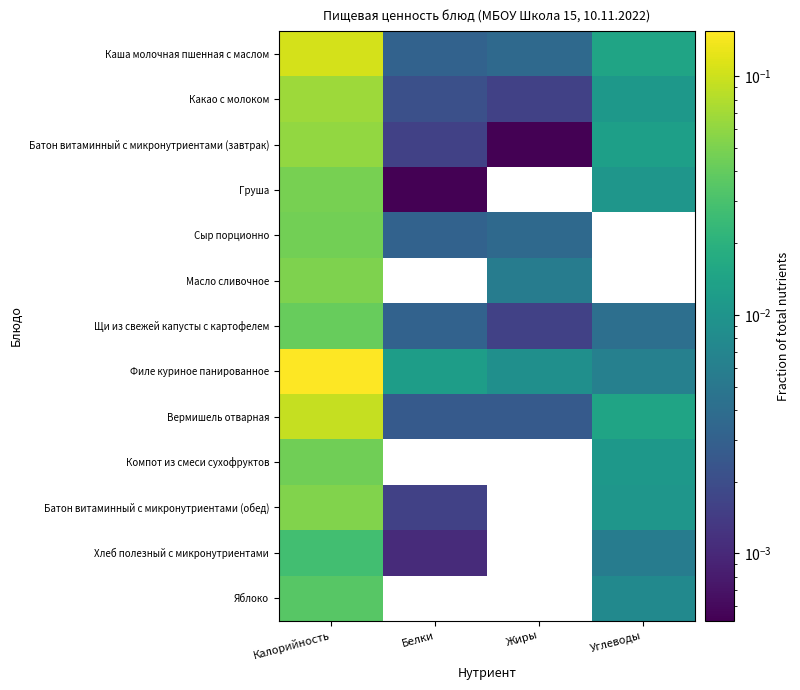

At Жиры, list the series in order from smallest to largest.

Груша, Компот из смеси сухофруктов, Батон витаминный с микронутриентами (обед), Хлеб полезный с микронутриентами, Яблоко, Батон витаминный с микронутриентами (завтрак), Какао с молоком, Щи из свежей капусты с картофелем, Вермишель отварная, Каша молочная пшенная с маслом, Сыр порционно, Масло сливочное, Филе куриное панированное